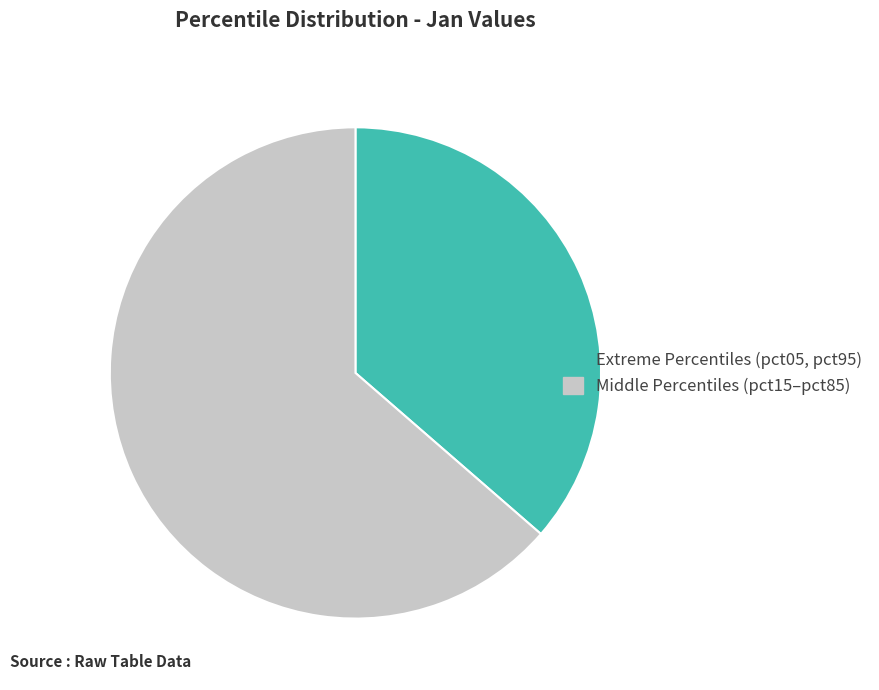

Is there a majority slice in this chart?

Yes